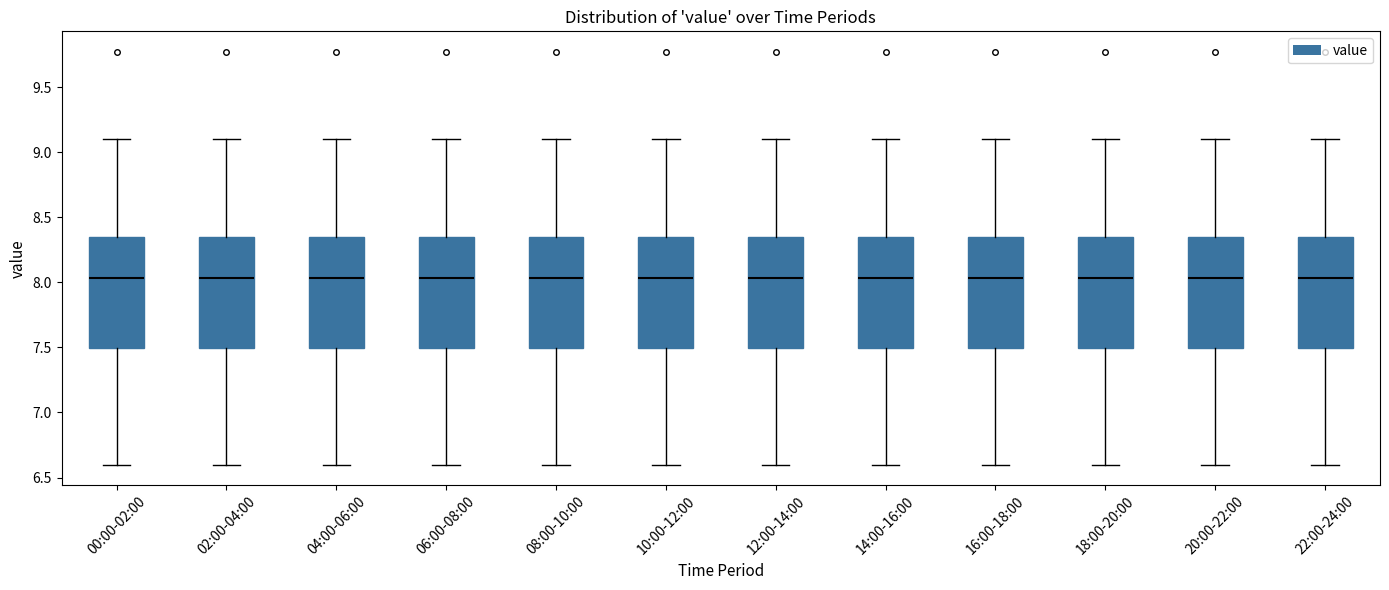

Reading left to right, read every box against the y-axis: the position of its median line, the range the box covers, and the ends of its whiskers. The values are not printed on the chart, so give them approximately, as read against the axis.

00:00-02:00: median 8.05, box 7.50 to 8.35, whiskers 6.60 to 9.10
02:00-04:00: median 8.05, box 7.50 to 8.35, whiskers 6.60 to 9.10
04:00-06:00: median 8.05, box 7.50 to 8.35, whiskers 6.60 to 9.10
06:00-08:00: median 8.05, box 7.50 to 8.35, whiskers 6.60 to 9.10
08:00-10:00: median 8.05, box 7.50 to 8.35, whiskers 6.60 to 9.10
10:00-12:00: median 8.05, box 7.50 to 8.35, whiskers 6.60 to 9.10
12:00-14:00: median 8.05, box 7.50 to 8.35, whiskers 6.60 to 9.10
14:00-16:00: median 8.05, box 7.50 to 8.35, whiskers 6.60 to 9.10
16:00-18:00: median 8.05, box 7.50 to 8.35, whiskers 6.60 to 9.10
18:00-20:00: median 8.05, box 7.50 to 8.35, whiskers 6.60 to 9.10
20:00-22:00: median 8.05, box 7.50 to 8.35, whiskers 6.60 to 9.10
22:00-24:00: median 8.05, box 7.50 to 8.35, whiskers 6.60 to 9.10